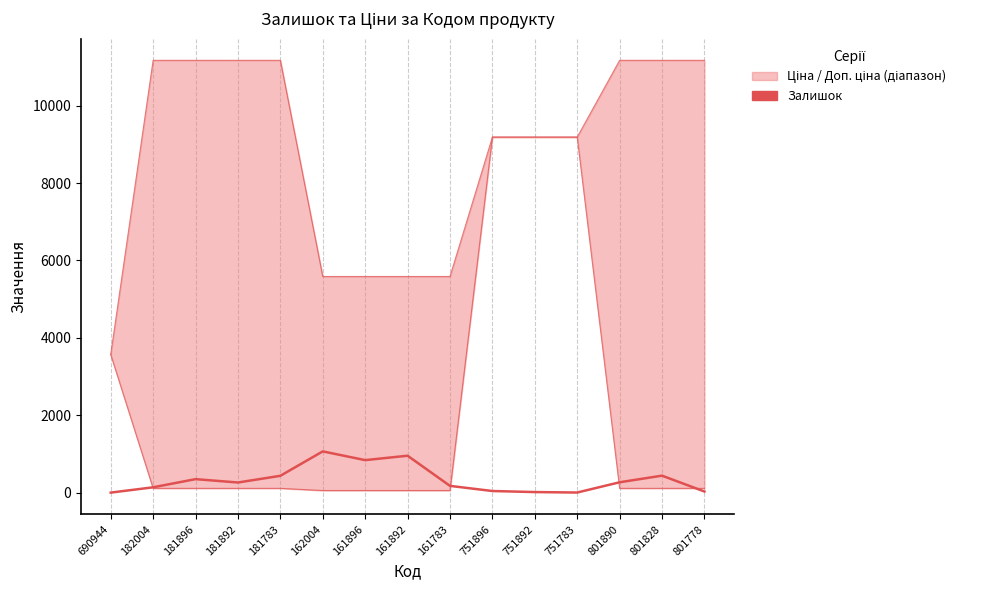

How many data points does each series have?

15